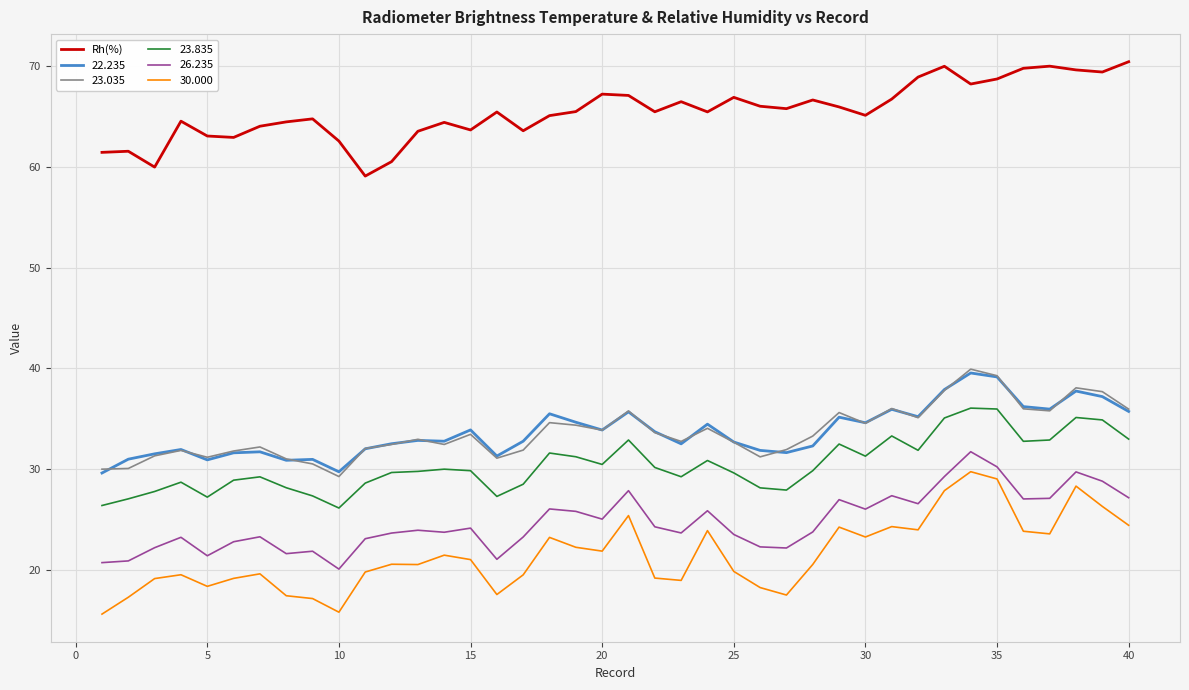

What is the minimum value shown in the chart?

15.7